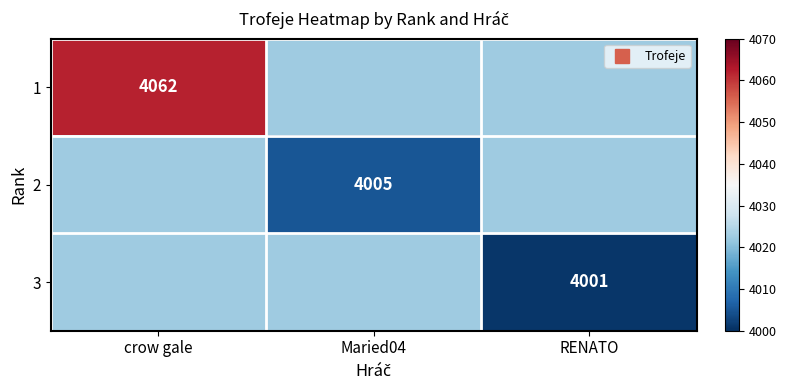

List the labels in order of 2 value, smallest first.

Maried04, crow gale, RENATO